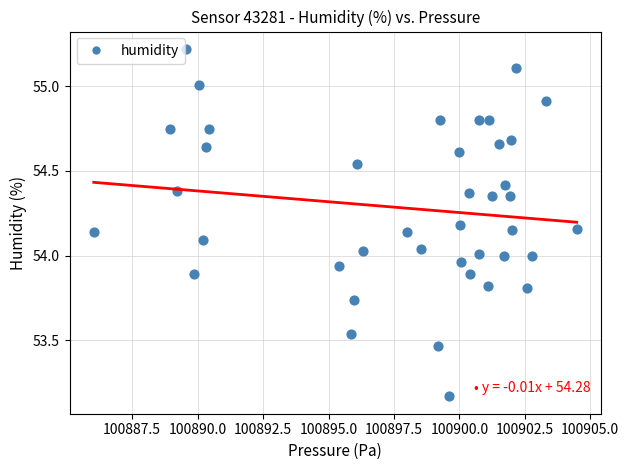

What is the range of X values (max minus min)?

18.4